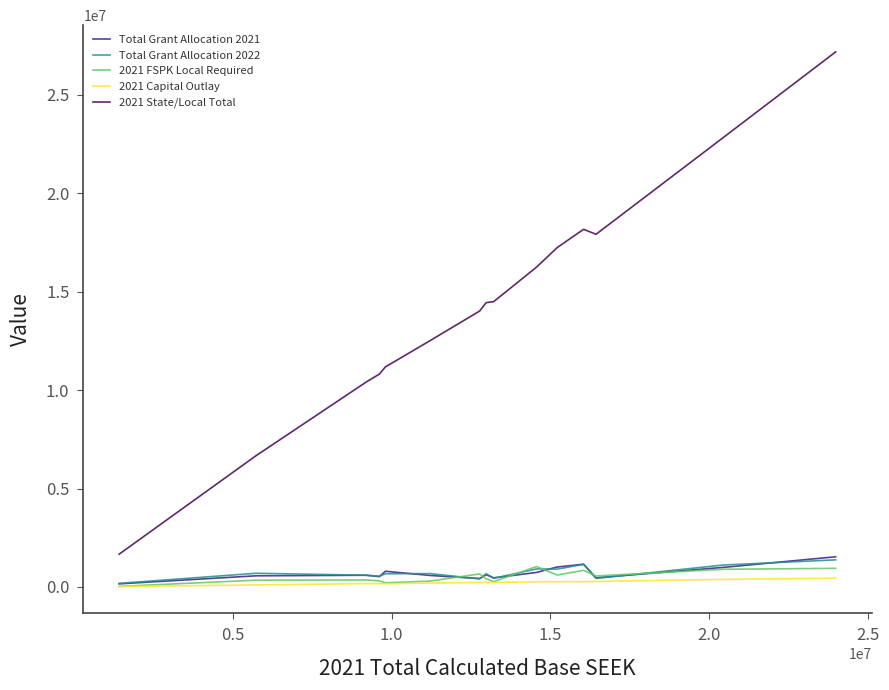

Which series has the largest range (max minus min)?

2021 State/Local Total